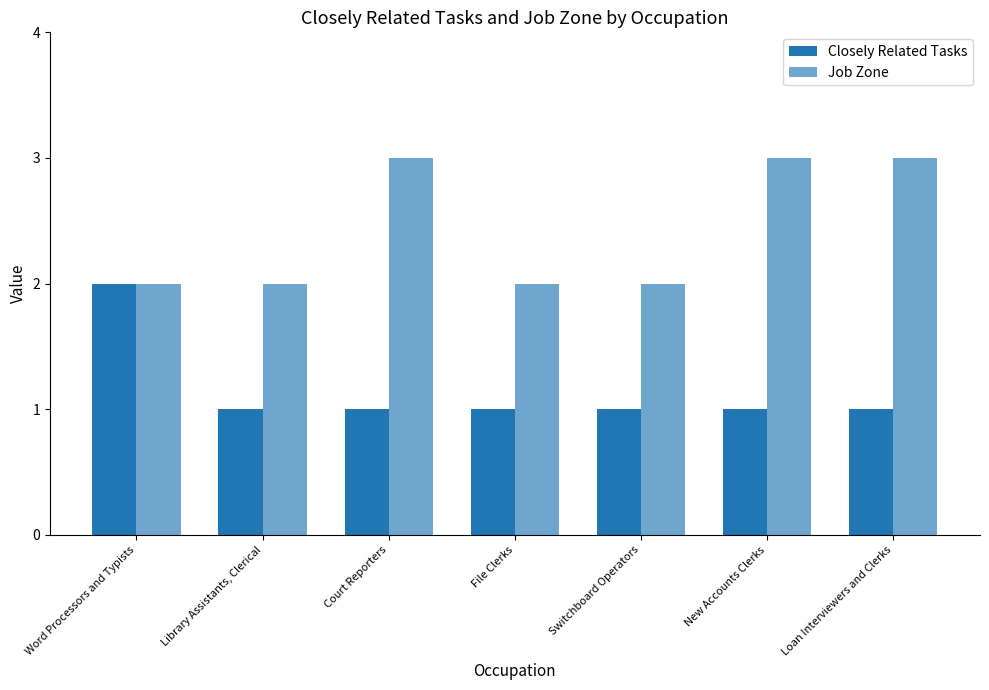

How many Job Zone values are between 2 and 3?

7